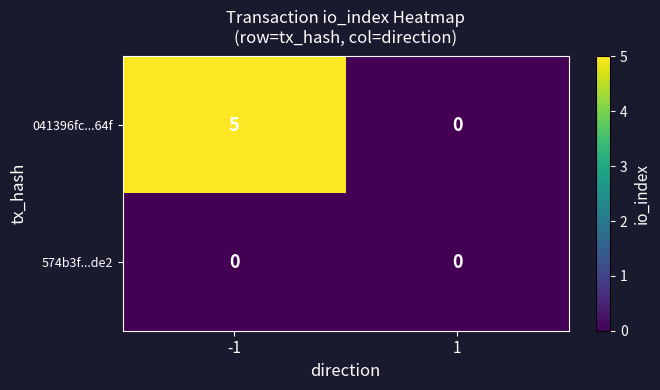

Reading left to right, extract all data points from this chart.

041396fc...64f: 5	0
574b3f...de2: 0	0